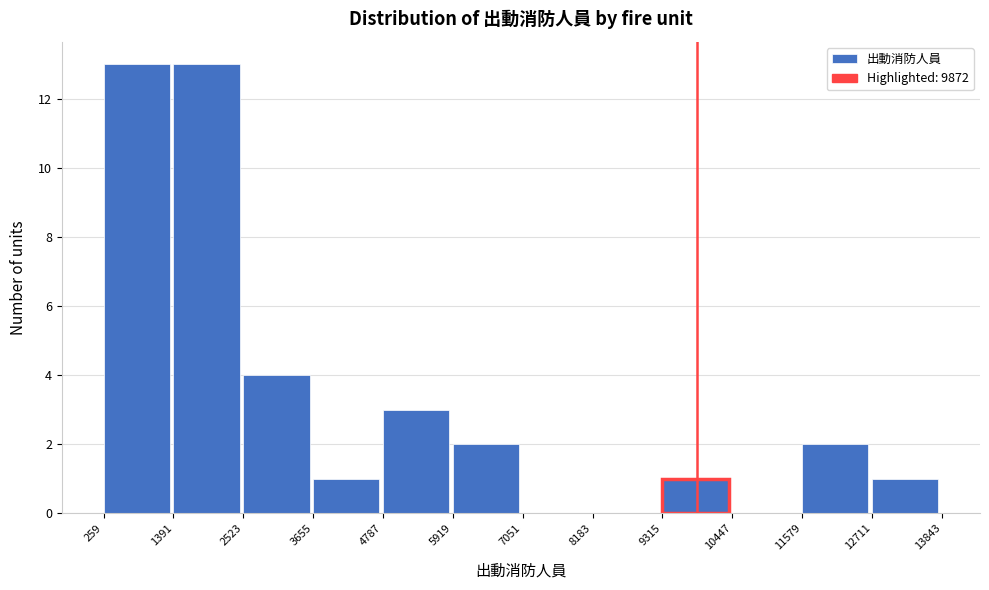

How tall is the bar that spans 12711 to 13843 on the x-axis? The values are not printed on the chart, so give them approximately, as read against the axis.

1